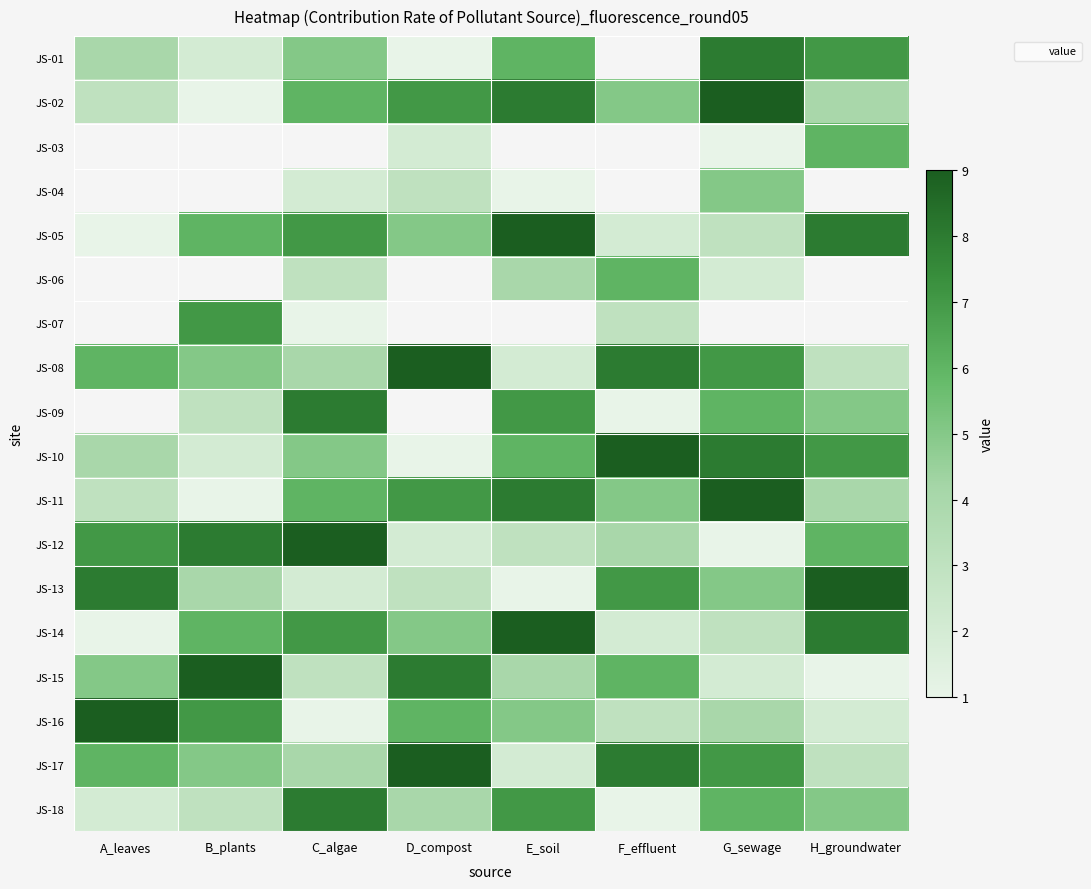

What is the difference between the maximum and minimum values in the JS-17 series?

7.0